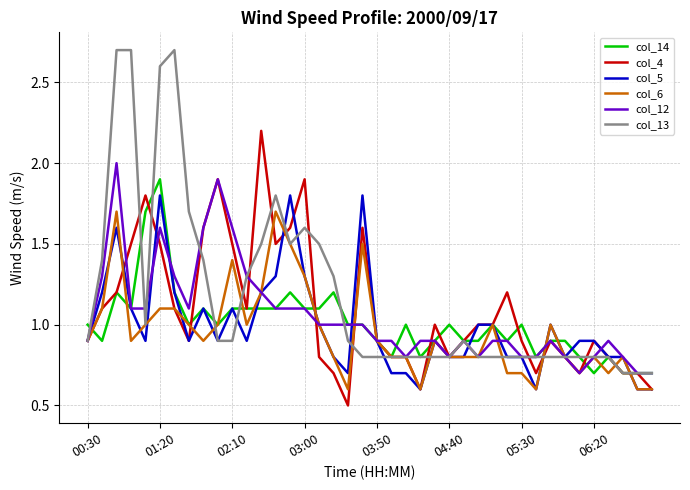

What is the greatest value displayed?

2.7